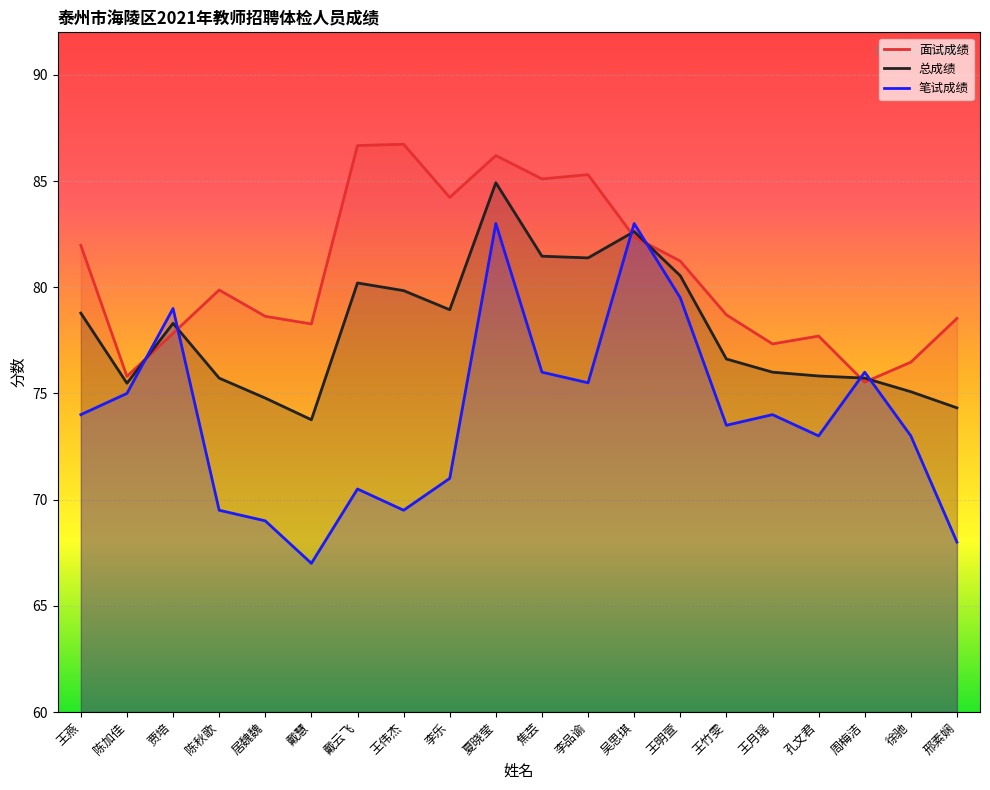

How many times do 面试成绩 and 笔试成绩 cross each other?

6